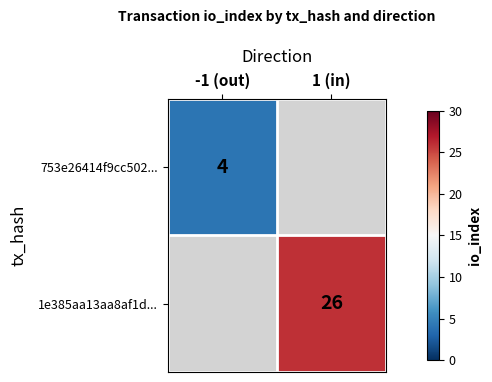

Is it true that 1e385aa13aa8af1d... equals 40 at 1 (in)?

False